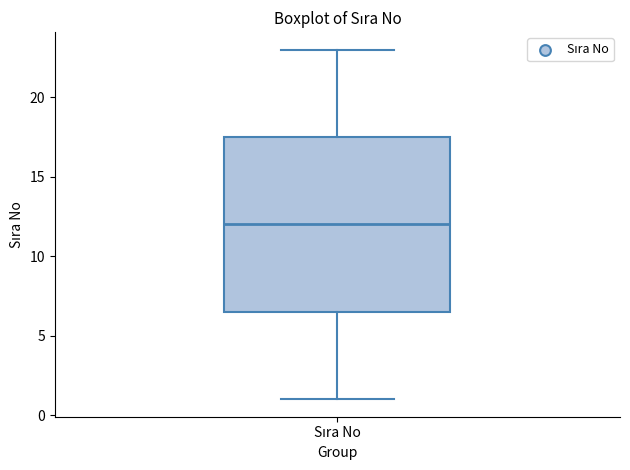

Transcribe this box plot: give where the median line is, the range the box spans, and where the two whiskers end, as read against the y-axis. The values are not printed on the chart, so give them approximately, as read against the axis.

median 12.0, box 6.5 to 17.5, whiskers 1.0 to 23.0